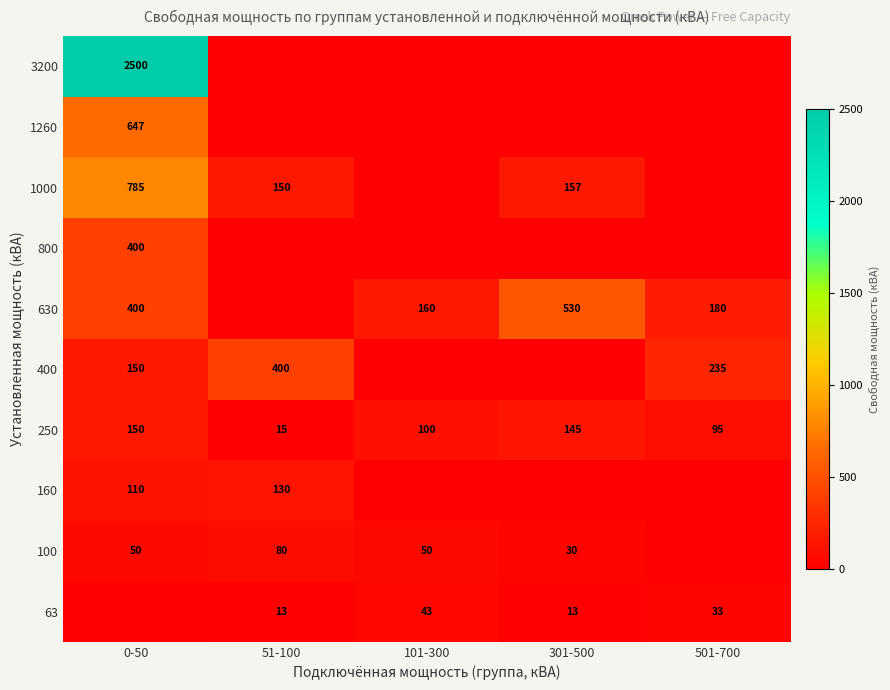

Which label corresponds to the largest value in the chart?

0-50